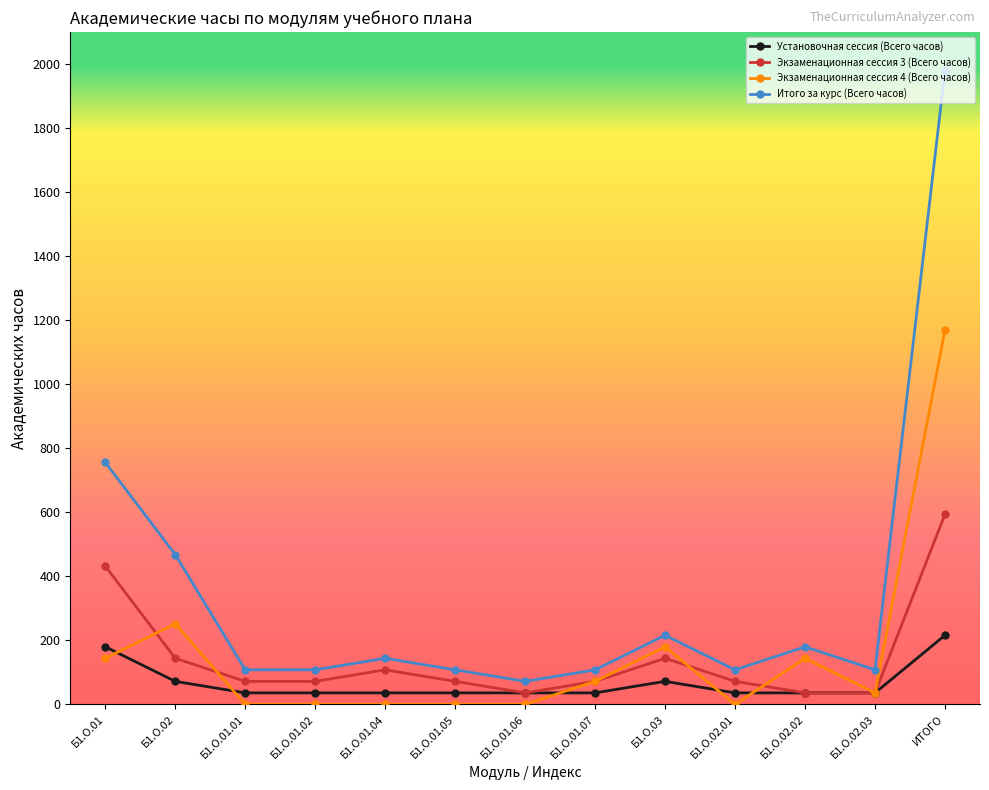

True or false: Экзаменационная сессия 3 (Всего часов) has more than 0 points higher than both neighbors.

True